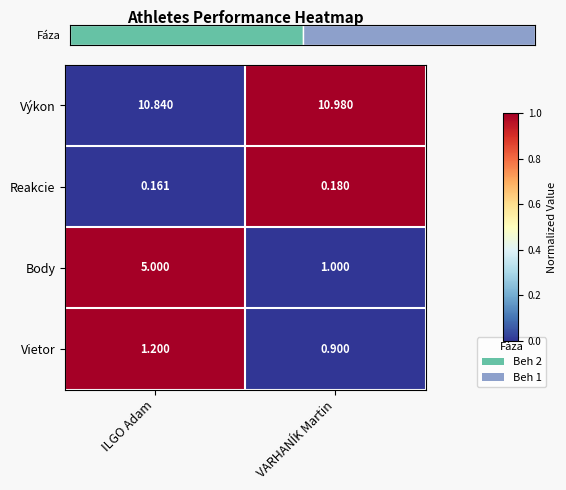

Where is Výkon nearest to the value 10?

ILGO Adam